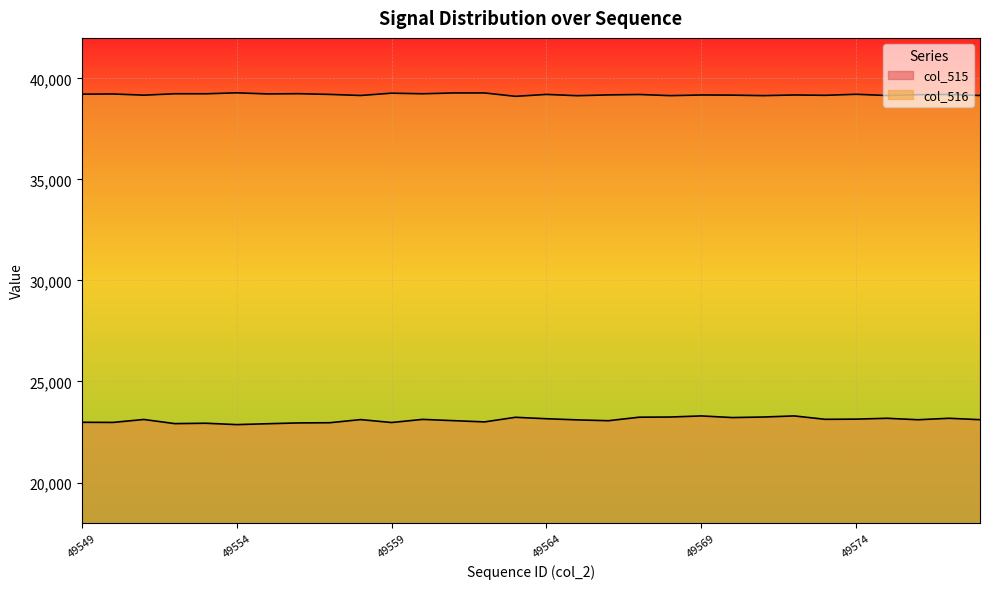

Reading right to left, what are all the values shown in this chart?

col_515: 23109	23178	23106	23178	23136	23127	23295	23240	23214	23295	23240	23232	23058	23099	23156	23227	22999	23061	23123	22969	23113	22958	22949	22909	22865	22933	22914	23119	22973	22980
col_516: 39150	39203	39189	39149	39210	39159	39175	39143	39168	39175	39143	39199	39179	39140	39203	39109	39276	39276	39235	39265	39151	39204	39239	39227	39282	39234	39236	39166	39226	39216